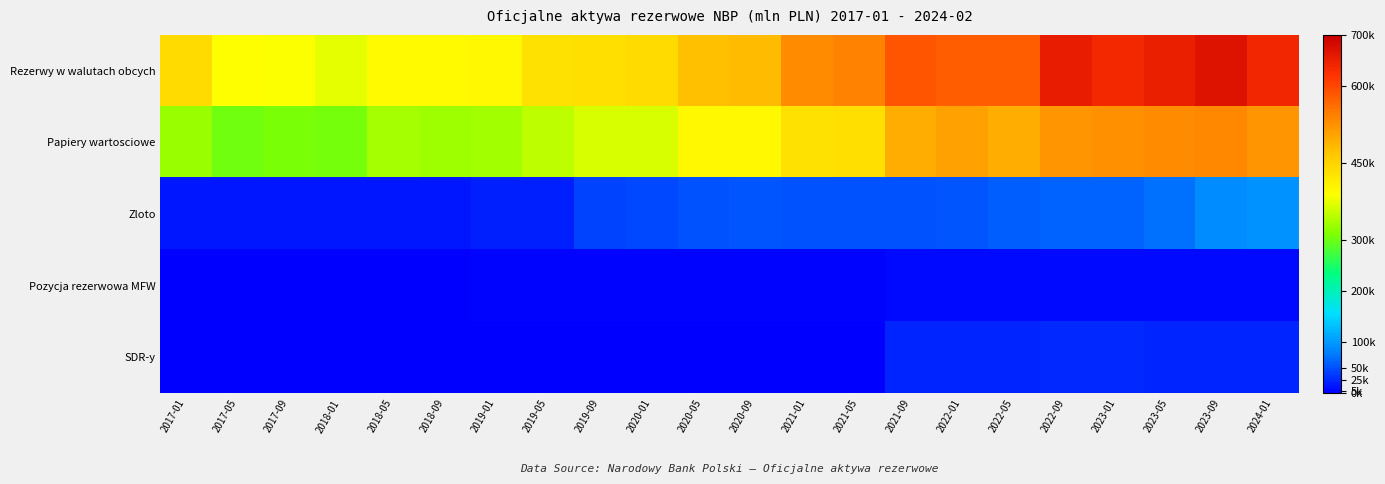

What is the smallest value displayed?

1452